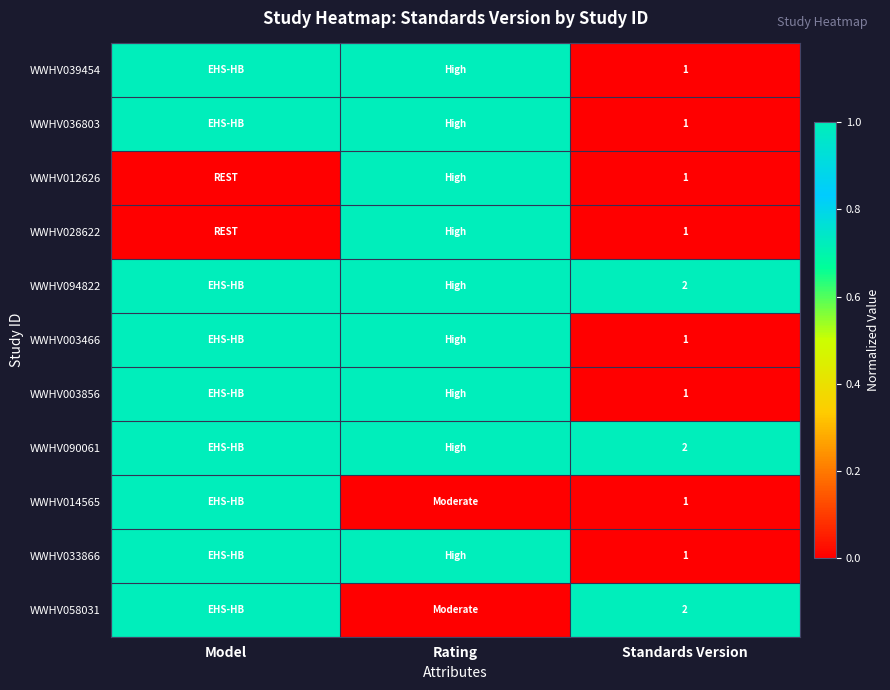

Is it true that WWHV094822 equals 2 at Standards Version?

True